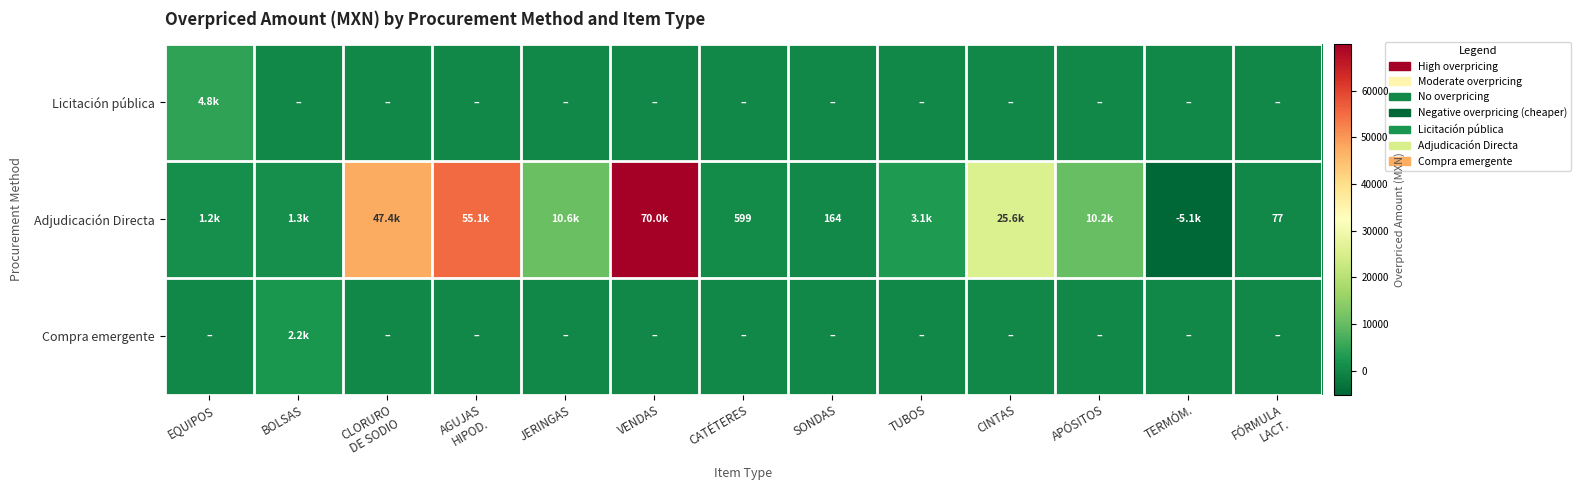

What is the minimum value shown in the chart?

-5119.6